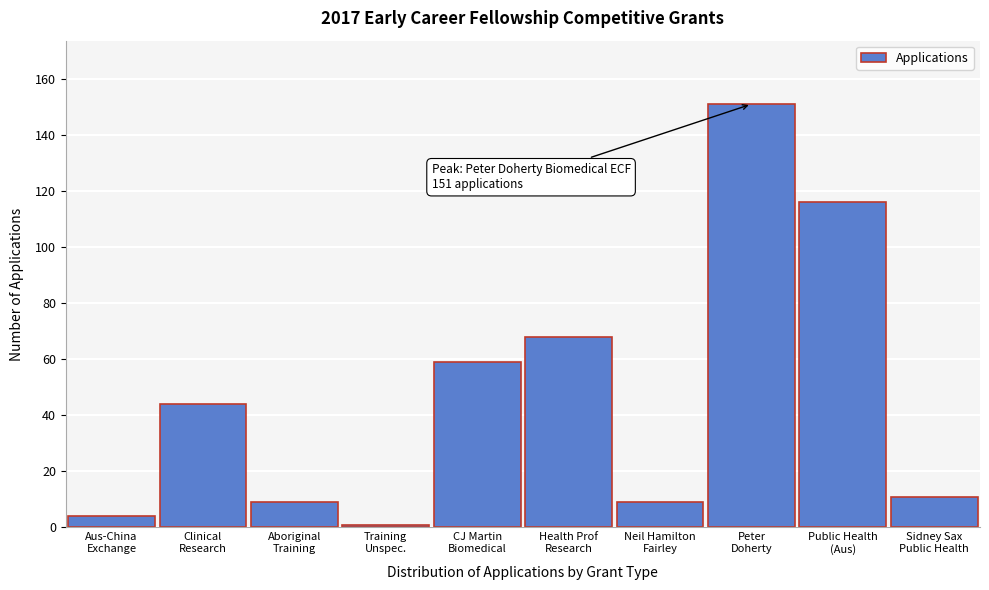

Reading right to left, what are all the values shown in this chart?

11	116	151	9	68	59	1	9	44	4